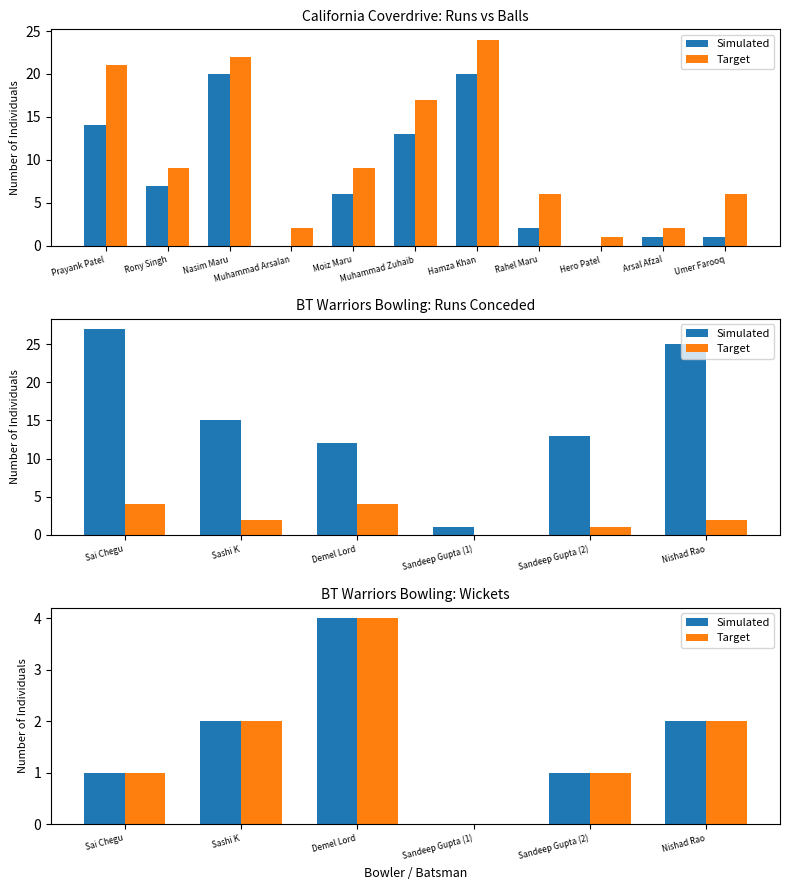

How many series are shown in this chart?

2